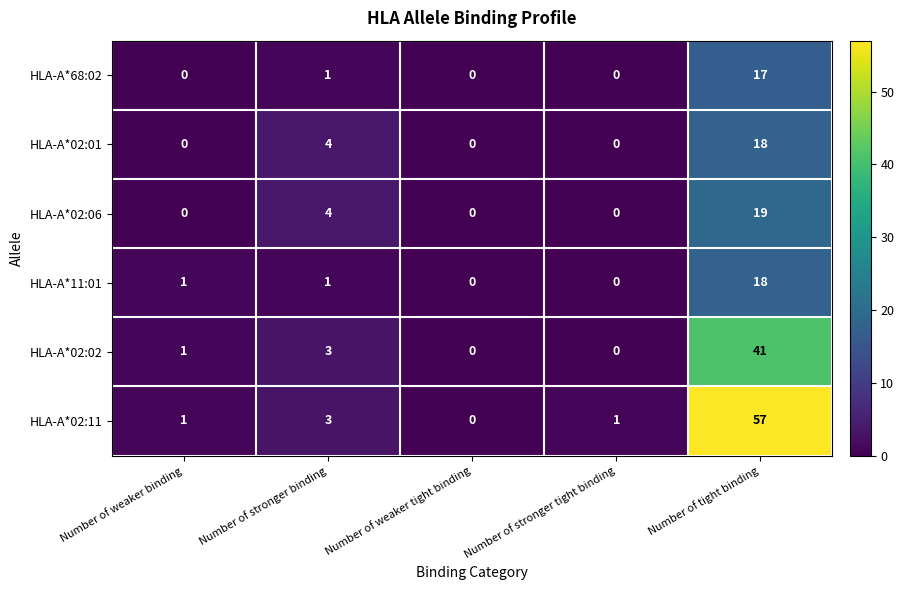

True or false: HLA-A*02:02 has a value of -13 at Number of stronger tight binding.

False